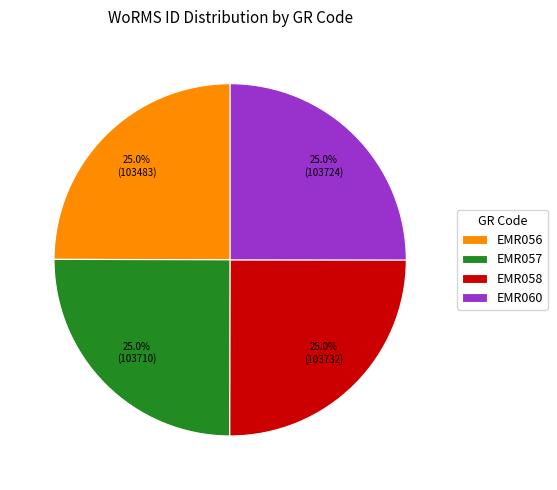

Does any single category account for the majority?

No